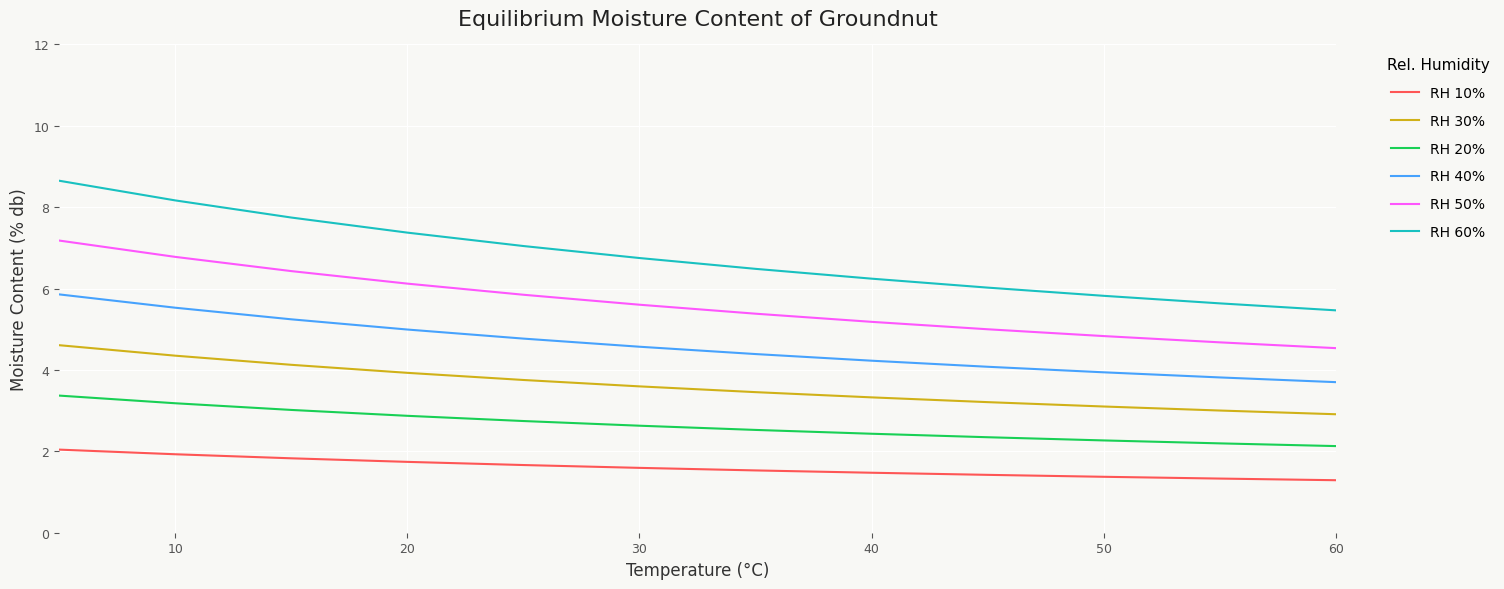

True or false: RH 30% and RH 20% intersect in this chart.

False